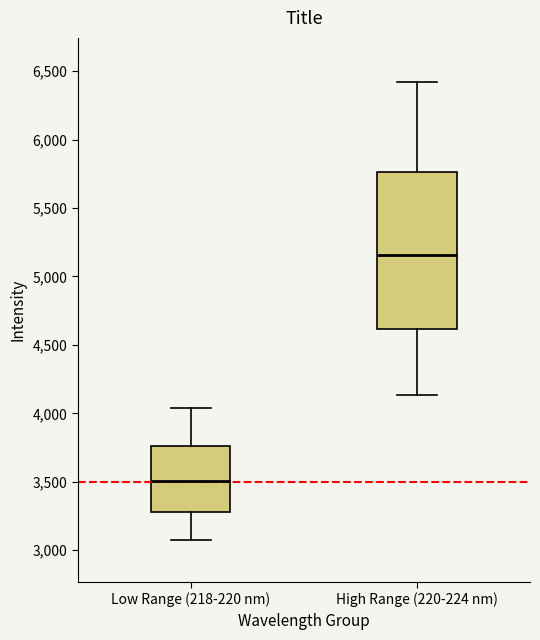

Comparing the boxes themselves (not the whiskers), which one is the tallest?

High Range (220-224 nm)